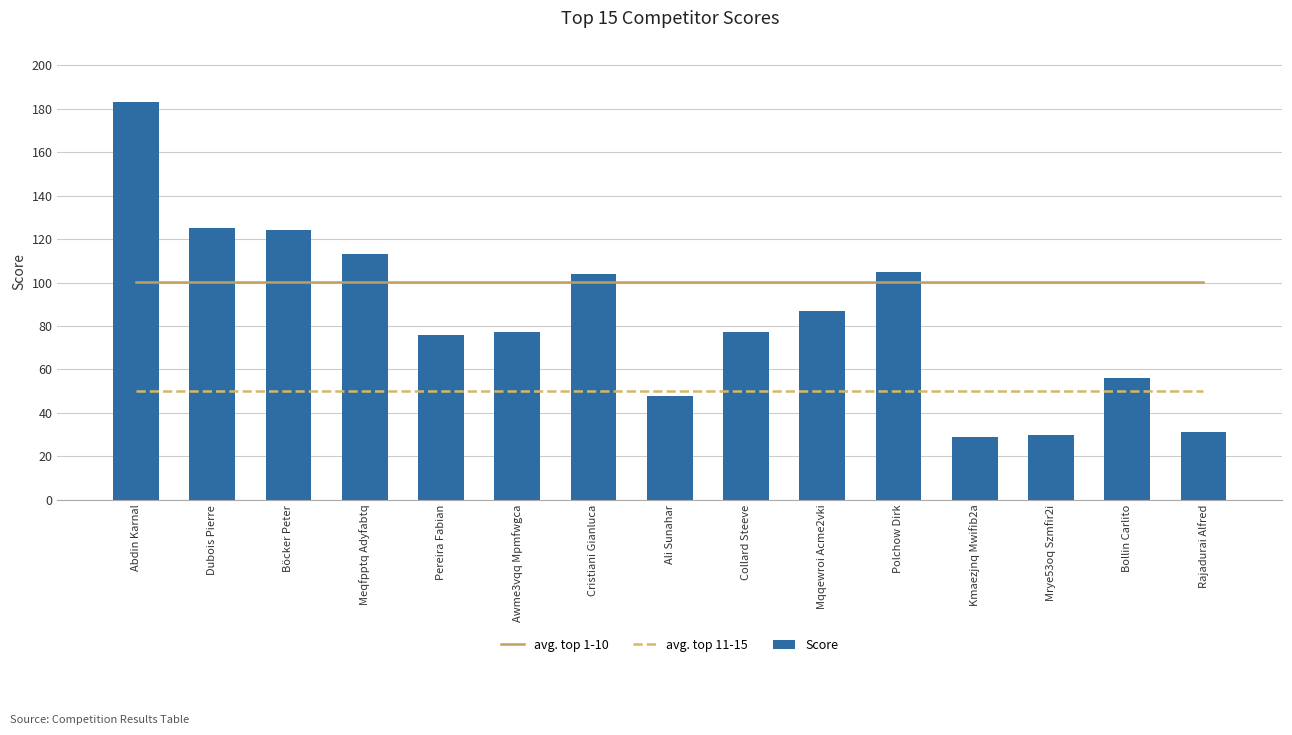

How many groups of bars are there?

15